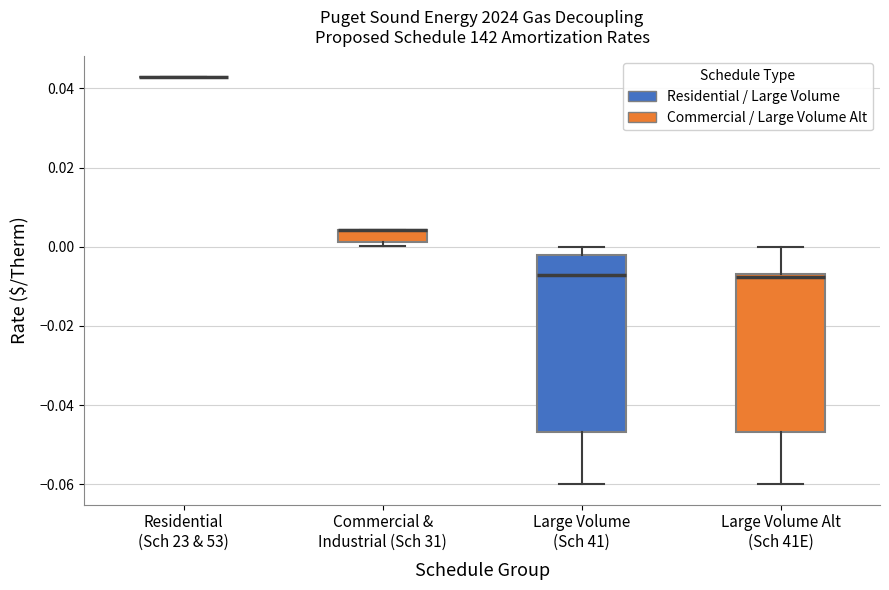

Reading left to right, read every box against the y-axis: the position of its median line, the range the box covers, and the ends of its whiskers. The values are not printed on the chart, so give them approximately, as read against the axis.

Residential (Sch 23 & 53): box collapsed to a line at 0.042, whiskers 0.042 to 0.042
Commercial & Industrial (Sch 31): median 0.004 (drawn on the box's upper edge), box 0.002 to 0.004, whiskers 0.000 to 0.004
Large Volume (Sch 41): median -0.008, box -0.046 to -0.002, whiskers -0.060 to 0.000
Large Volume Alt (Sch 41E): median -0.008, box -0.046 to -0.006, whiskers -0.060 to 0.000